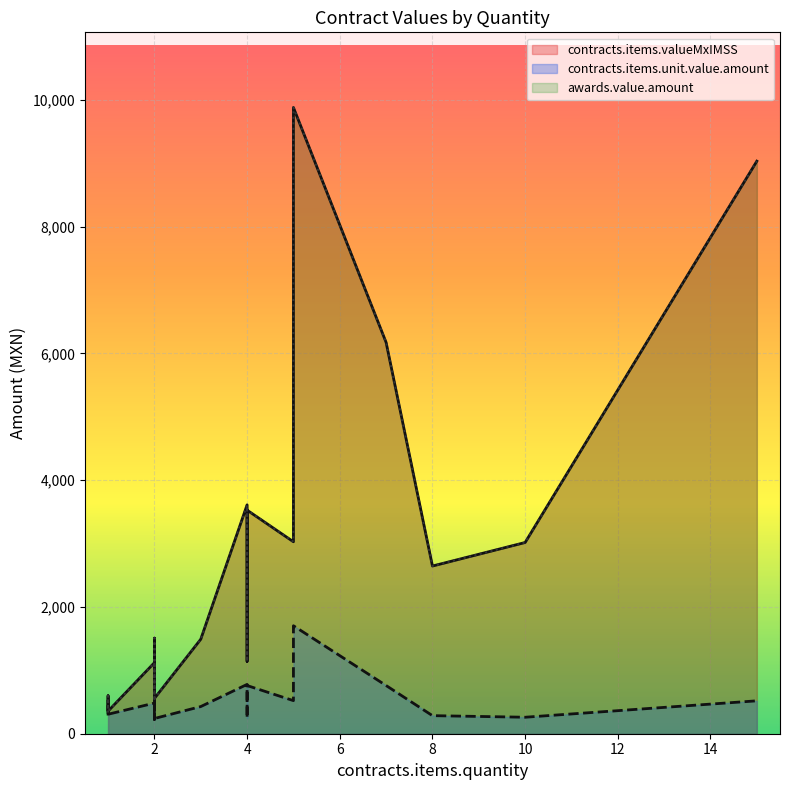

How many distinct data groups are displayed?

3